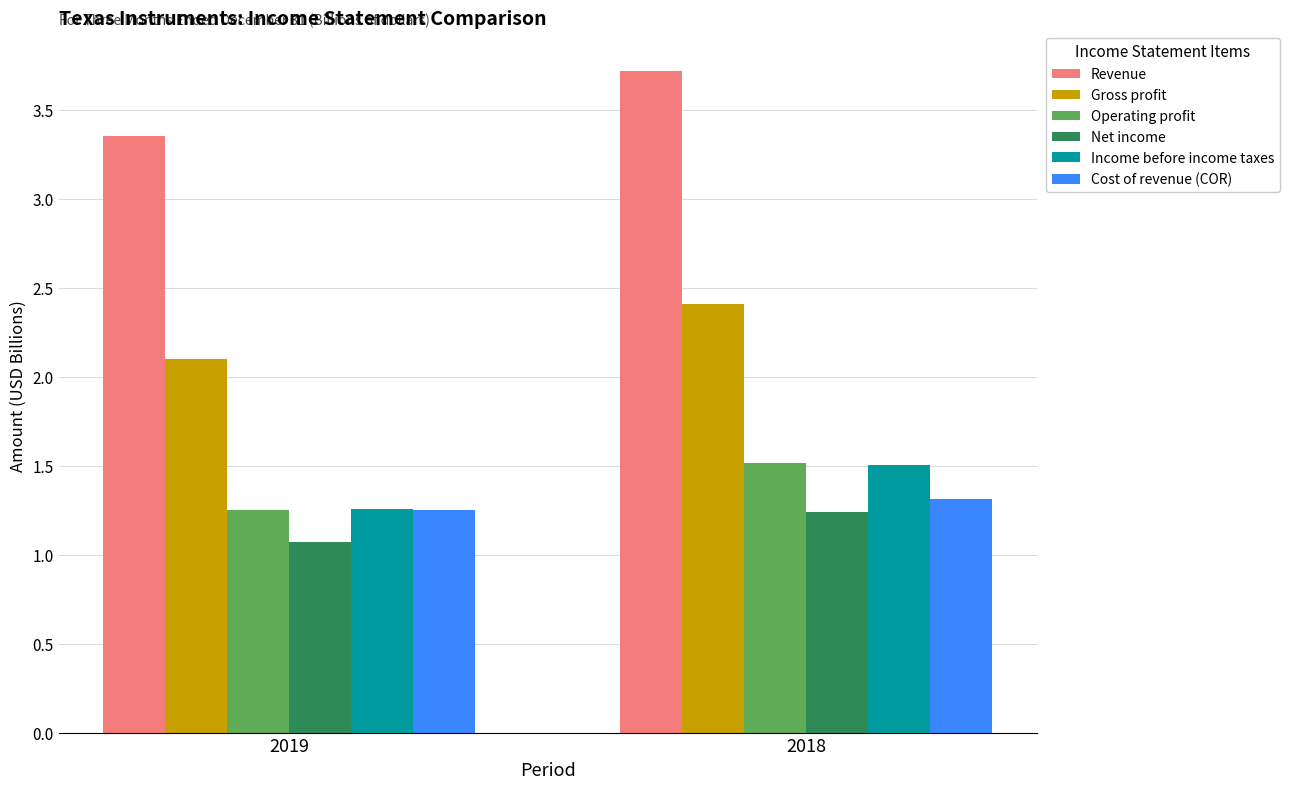

The Revenue series shows 2.0 at 2018. True or false?

False